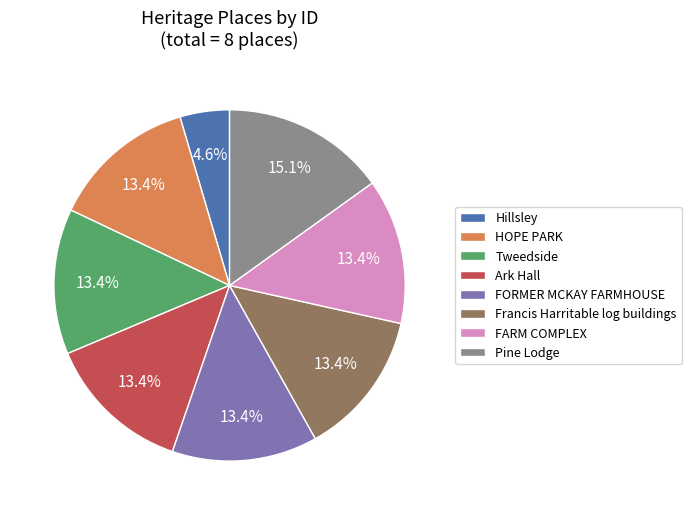

How many segments does this pie chart have?

8